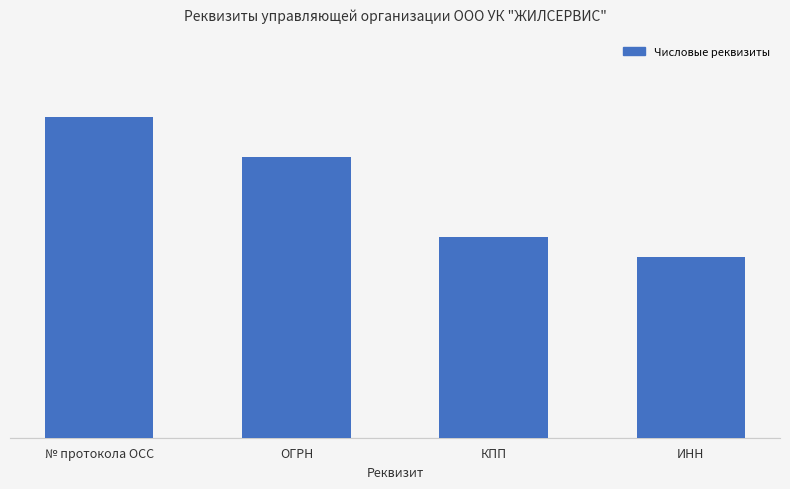

Does the chart contain any negative values?

No